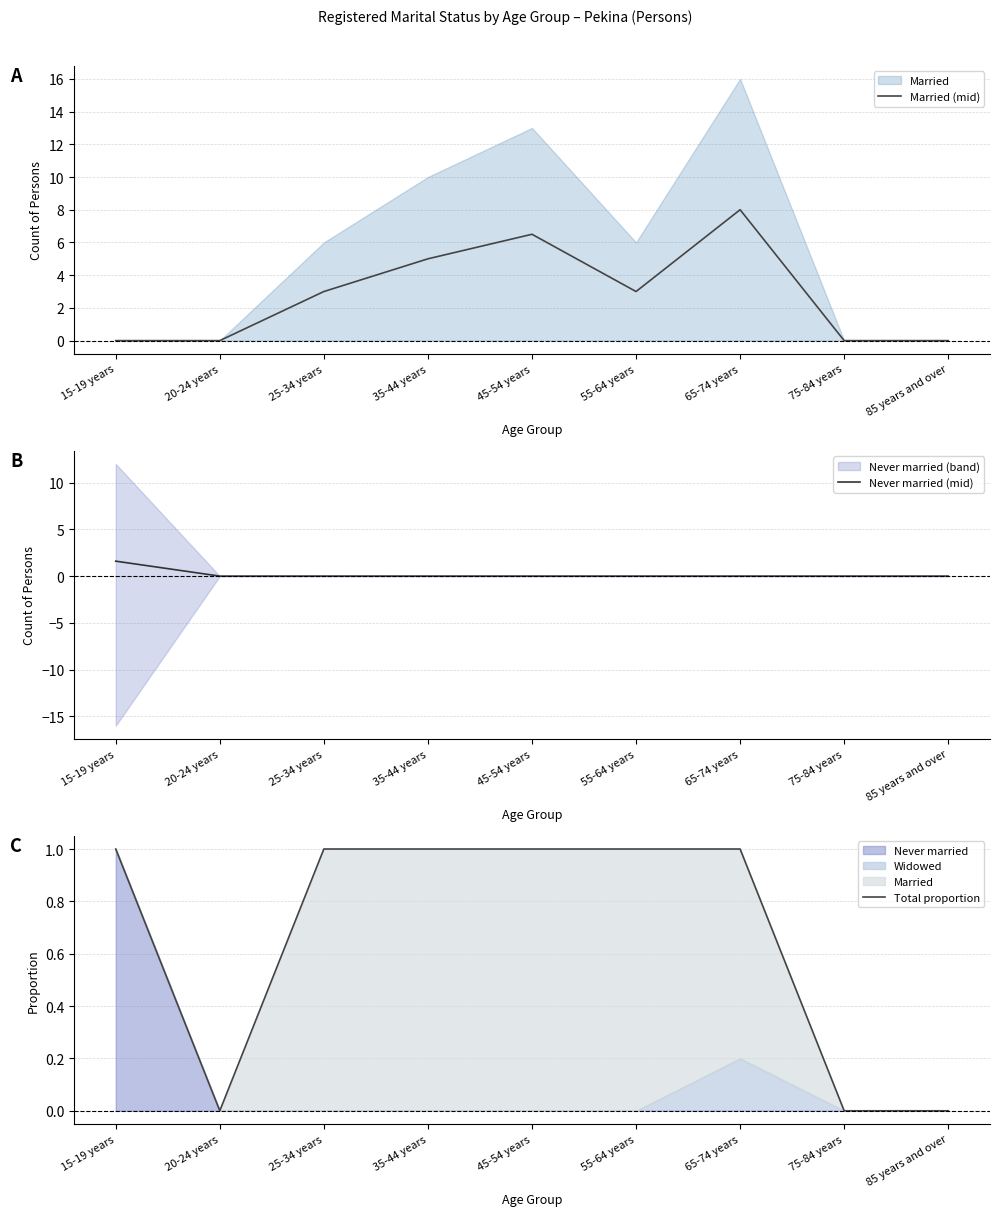

Reading left to right, extract all data points from this chart.

Married (mid): 0.0	0.0	3.0	5.0	6.5	3.0	8.0	0.0	0.0
Never married (mid): 1.6	0.0	0.0	0.0	0.0	0.0	0.0	0.0	0.0
Total proportion: 1.0	0.0	1.0	1.0	1.0	1.0	1.0	0.0	0.0